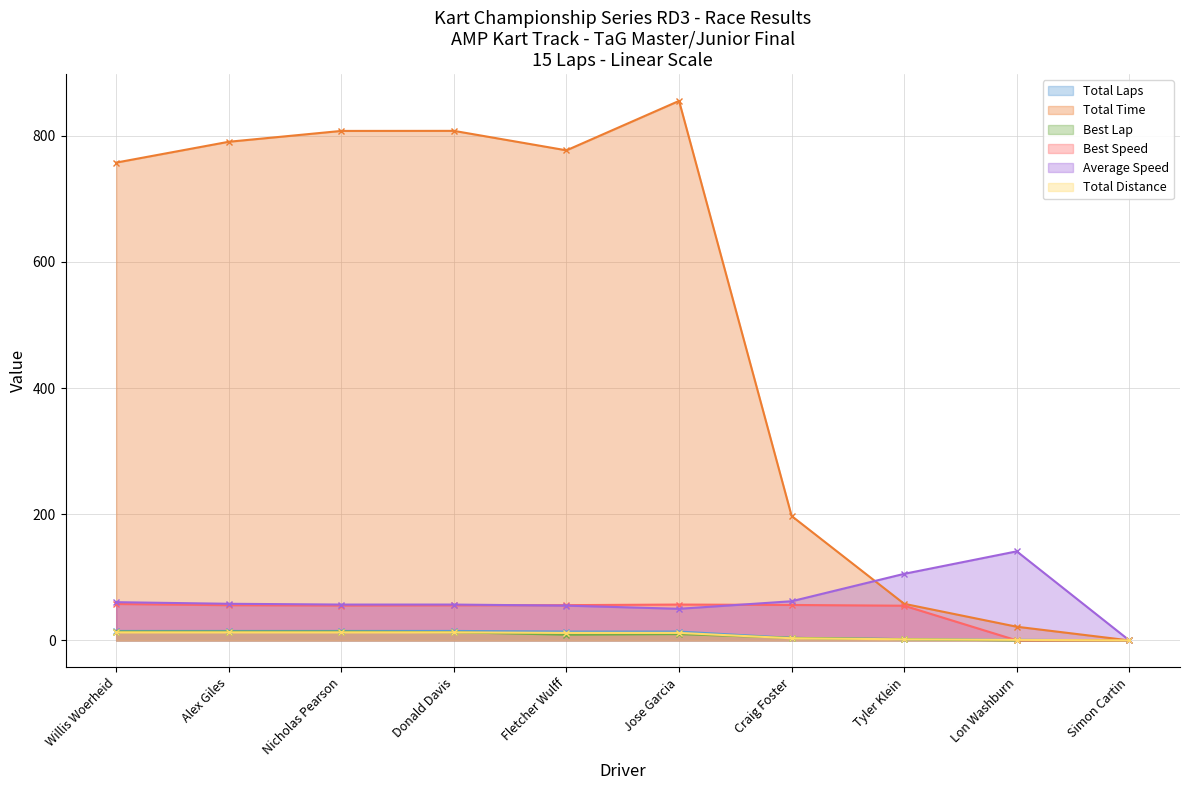

Is it true that Best Lap equals 25.1 at Willis Woerheid?

False